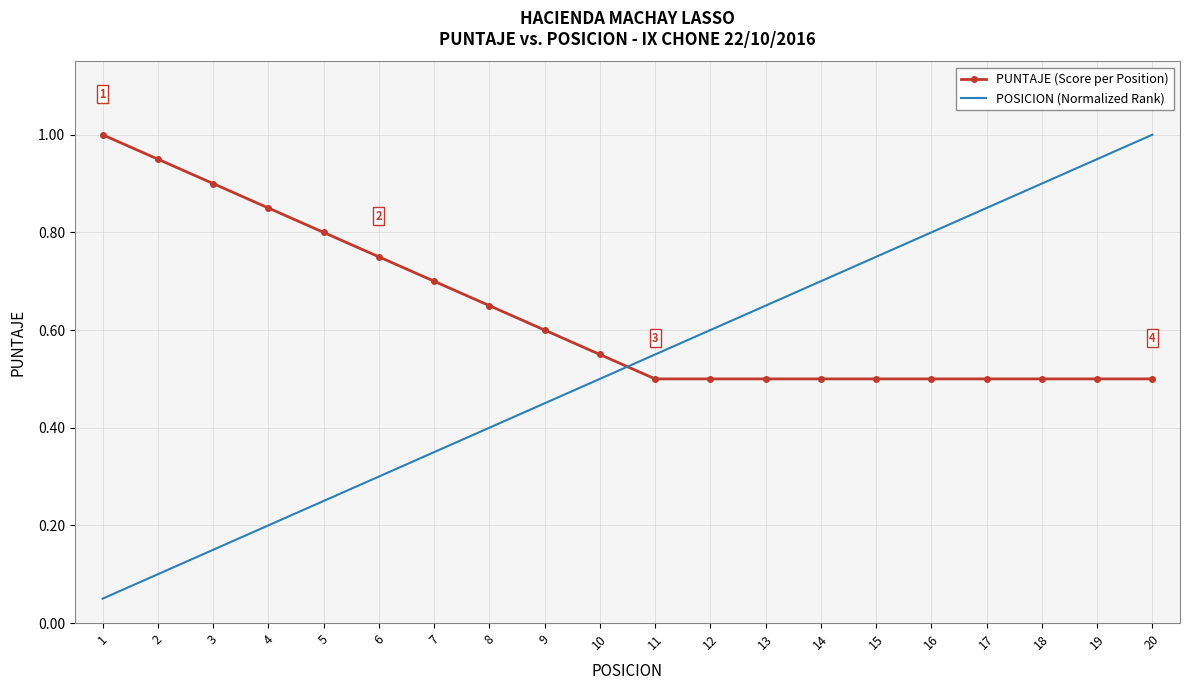

What is the total value across all series at 11?

1.1